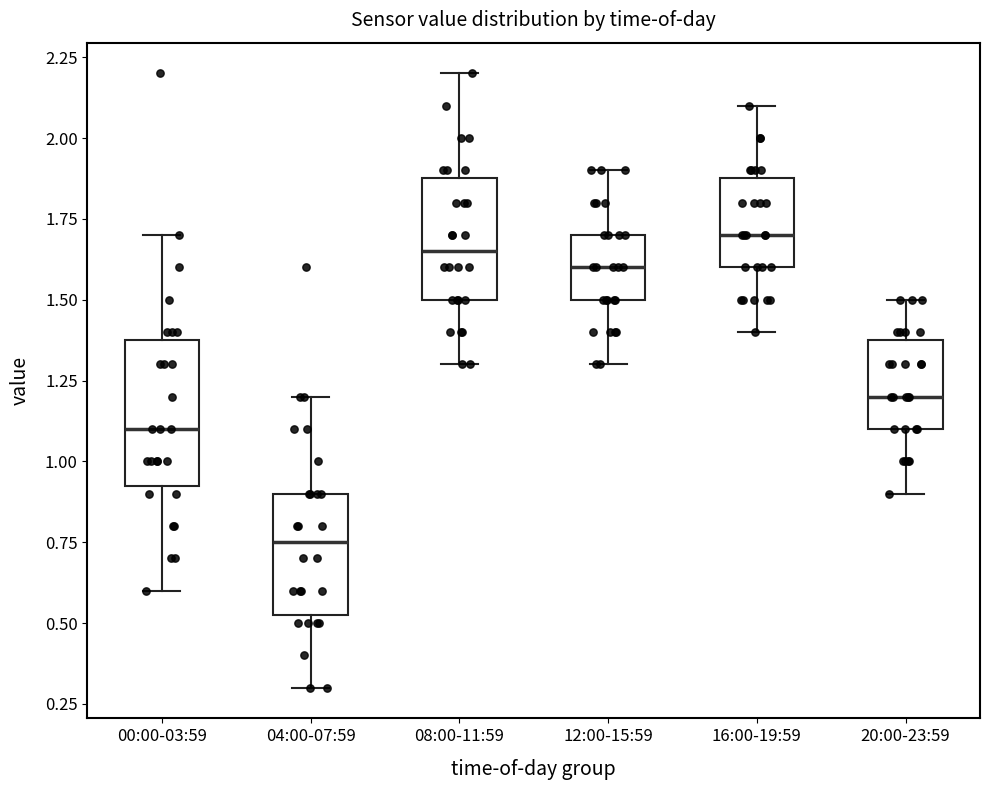

Reading left to right, read every box against the y-axis: the position of its median line, the range the box covers, and the ends of its whiskers. The values are not printed on the chart, so give them approximately, as read against the axis.

00:00-03:59: median 1.10, box 0.95 to 1.40, whiskers 0.60 to 1.70
04:00-07:59: median 0.75, box 0.55 to 0.90, whiskers 0.30 to 1.20
08:00-11:59: median 1.65, box 1.50 to 1.90, whiskers 1.30 to 2.20
12:00-15:59: median 1.60, box 1.50 to 1.70, whiskers 1.30 to 1.90
16:00-19:59: median 1.70, box 1.60 to 1.90, whiskers 1.40 to 2.10
20:00-23:59: median 1.20, box 1.10 to 1.40, whiskers 0.90 to 1.50